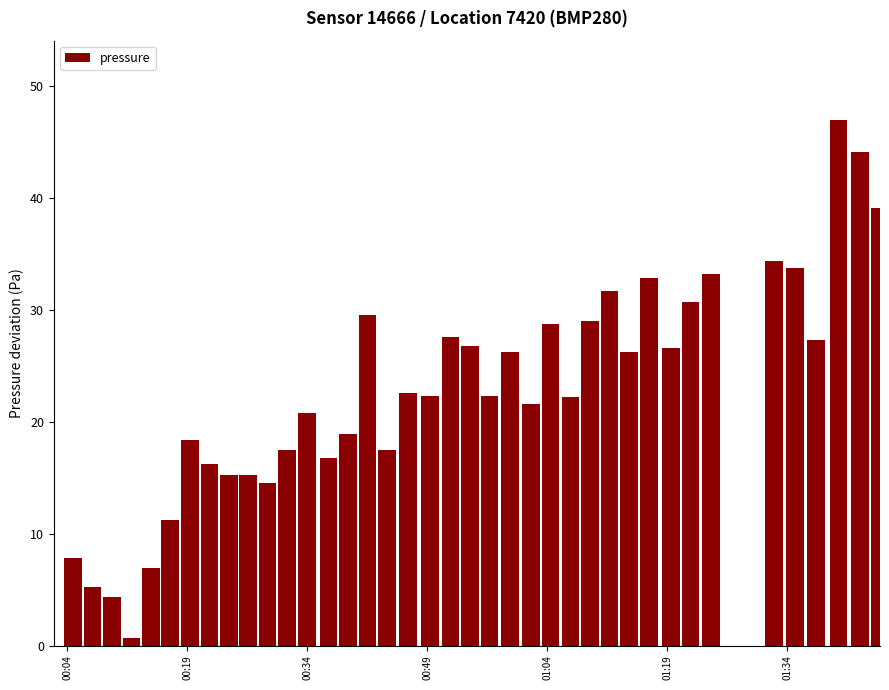

What is the greatest value displayed?

47.0